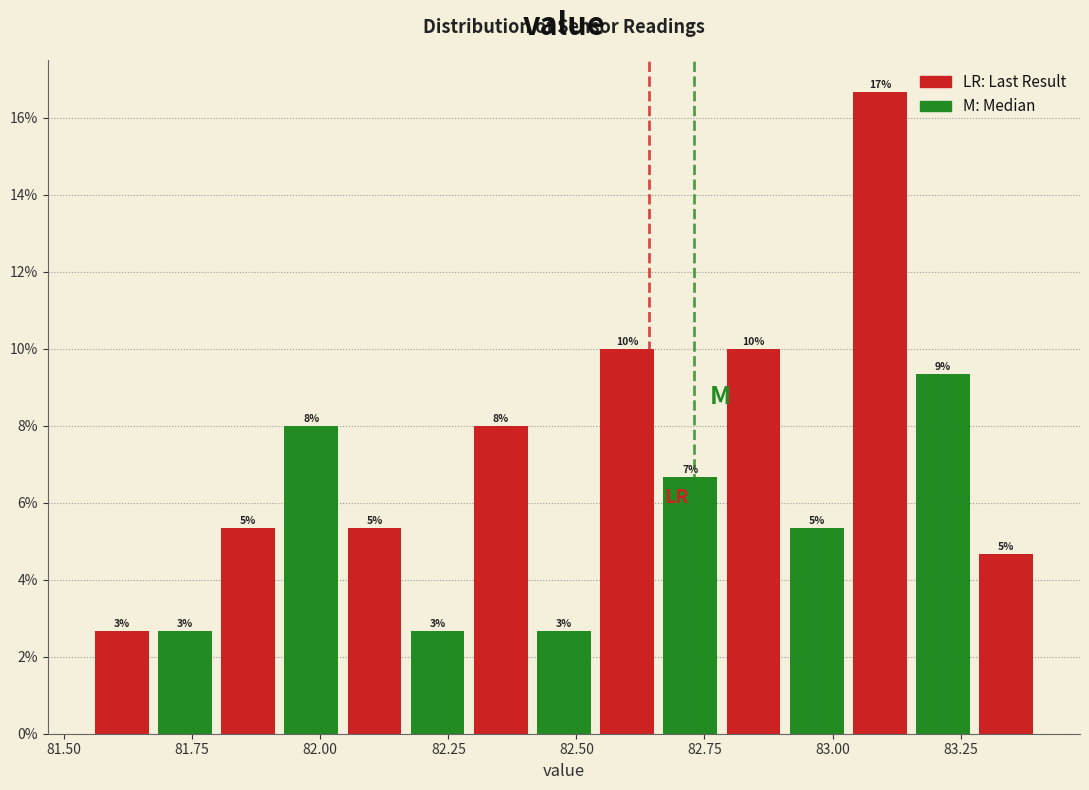

Around what value on the x-axis is the tallest bar? Give the approximate position of its centre, as read against the axis.

83.10